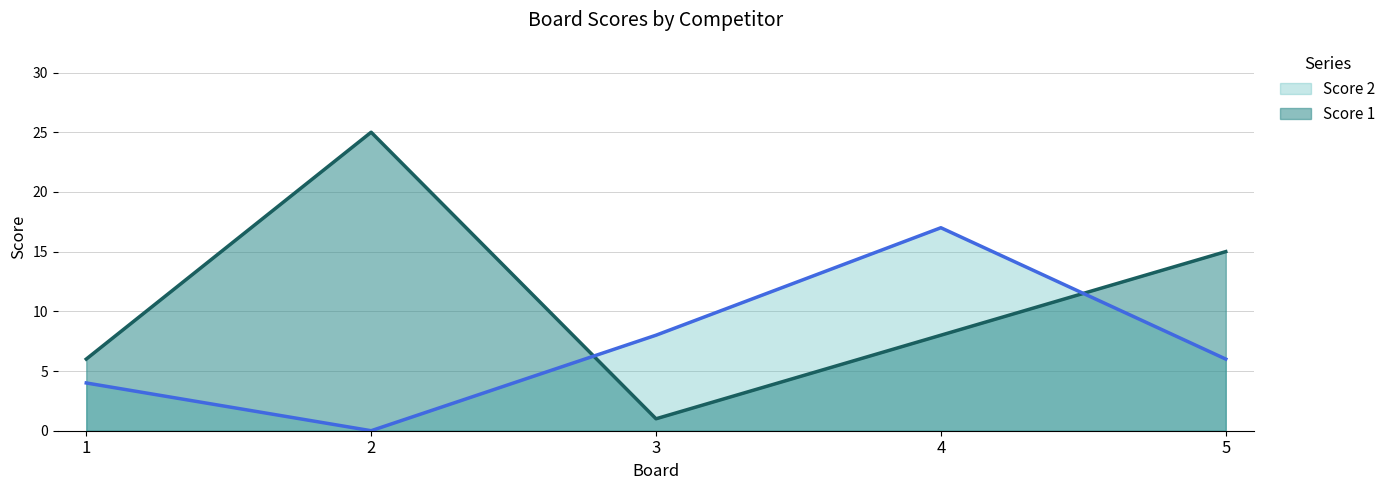

True or false: Score 1 and Score 2 intersect in this chart.

True